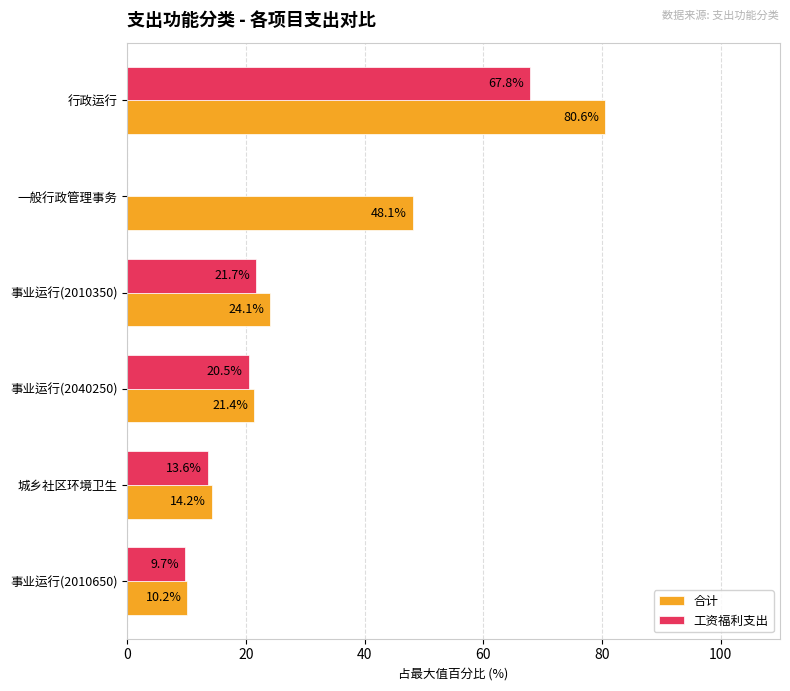

At which category is the sum across all series the highest?

行政运行